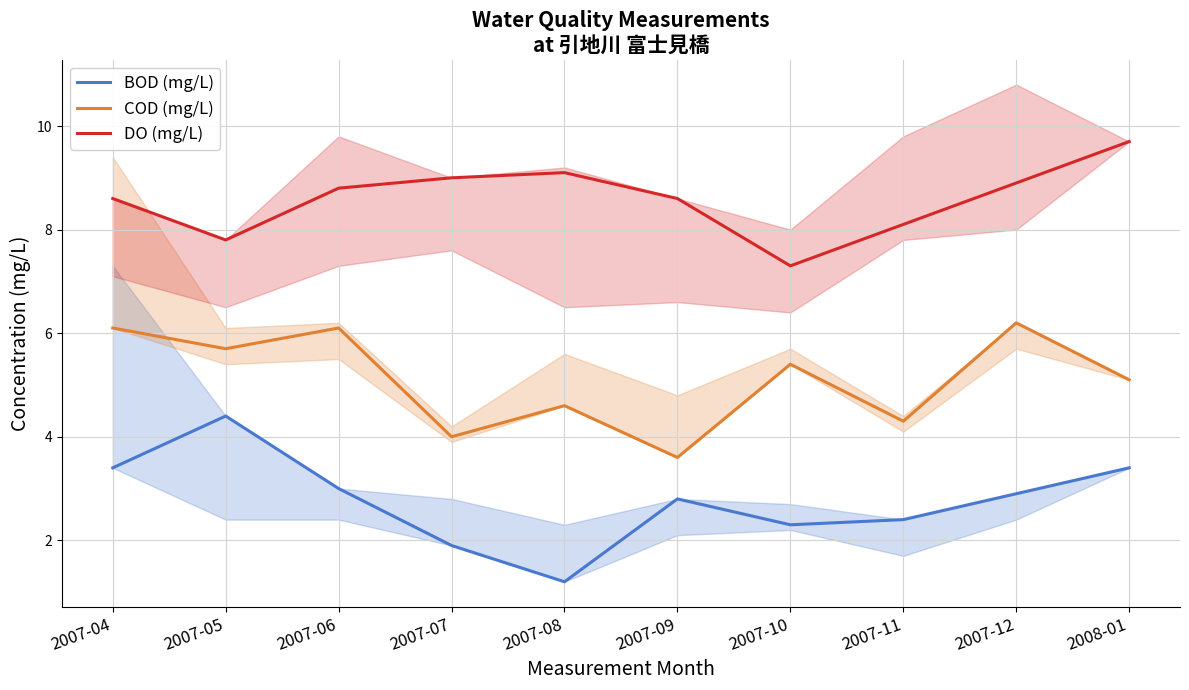

Where is the first local minimum for COD (mg/L)?

2007-05